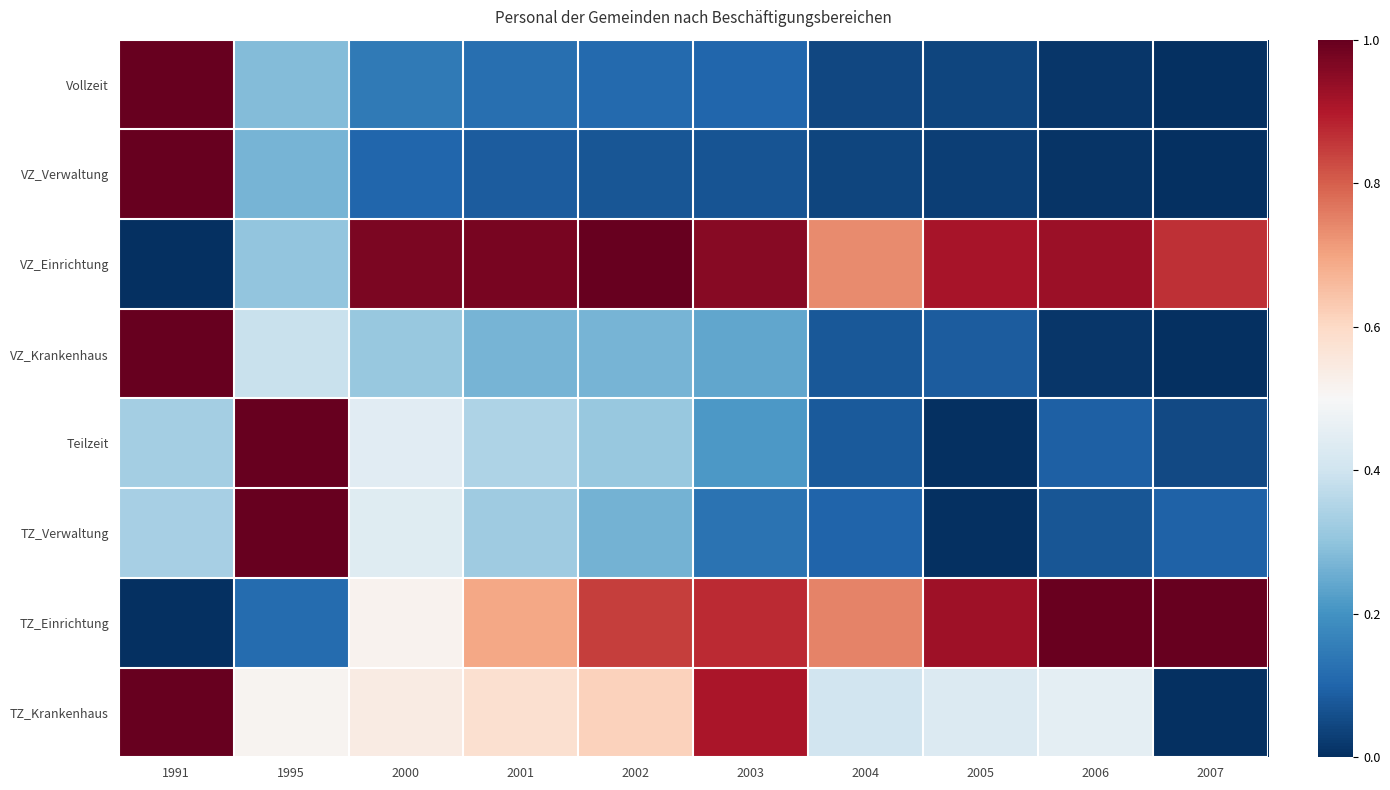

Reading left to right, list all the values displayed in this chart.

Vollzeit: 1991=1.0	1995=0.3	2000=0.1	2001=0.1	2002=0.1	2003=0.1	2004=0.0	2005=0.0	2006=0.0	2007=0.0
VZ_Verwaltung: 1991=1.0	1995=0.3	2000=0.1	2001=0.1	2002=0.1	2003=0.1	2004=0.0	2005=0.0	2006=0.0	2007=0.0
VZ_Einrichtung: 1991=0.0	1995=0.3	2000=1.0	2001=1.0	2002=1.0	2003=1.0	2004=0.7	2005=0.9	2006=0.9	2007=0.9
VZ_Krankenhaus: 1991=1.0	1995=0.4	2000=0.3	2001=0.3	2002=0.3	2003=0.2	2004=0.1	2005=0.1	2006=0.0	2007=0.0
Teilzeit: 1991=0.3	1995=1.0	2000=0.4	2001=0.3	2002=0.3	2003=0.2	2004=0.1	2005=0.0	2006=0.1	2007=0.0
TZ_Verwaltung: 1991=0.3	1995=1.0	2000=0.4	2001=0.3	2002=0.3	2003=0.1	2004=0.1	2005=0.0	2006=0.1	2007=0.1
TZ_Einrichtung: 1991=0.0	1995=0.1	2000=0.5	2001=0.7	2002=0.8	2003=0.9	2004=0.7	2005=0.9	2006=1.0	2007=1.0
TZ_Krankenhaus: 1991=1.0	1995=0.5	2000=0.5	2001=0.6	2002=0.6	2003=0.9	2004=0.4	2005=0.4	2006=0.5	2007=0.0